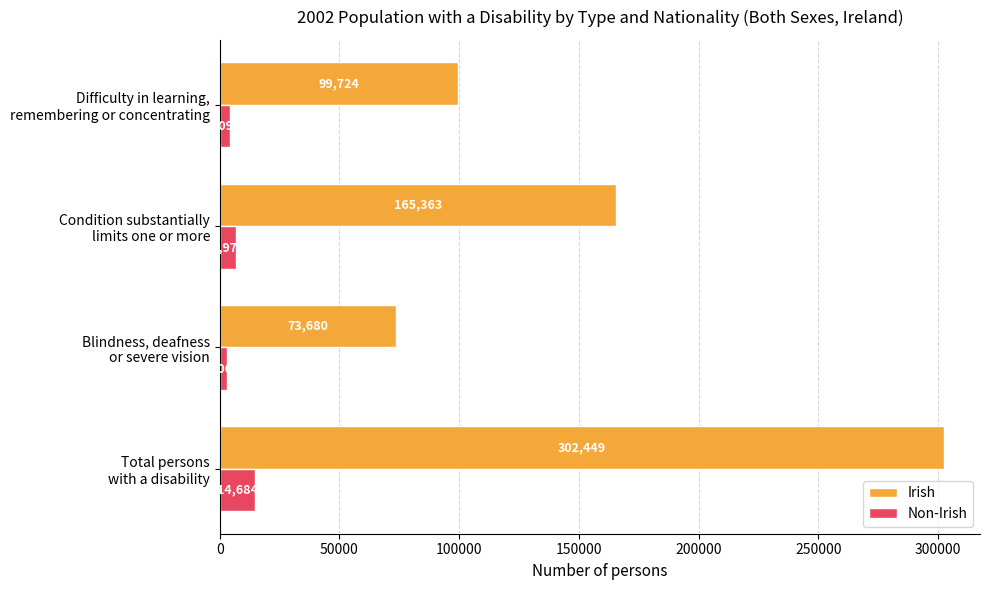

How many Irish values are between 99724 and 302449?

3